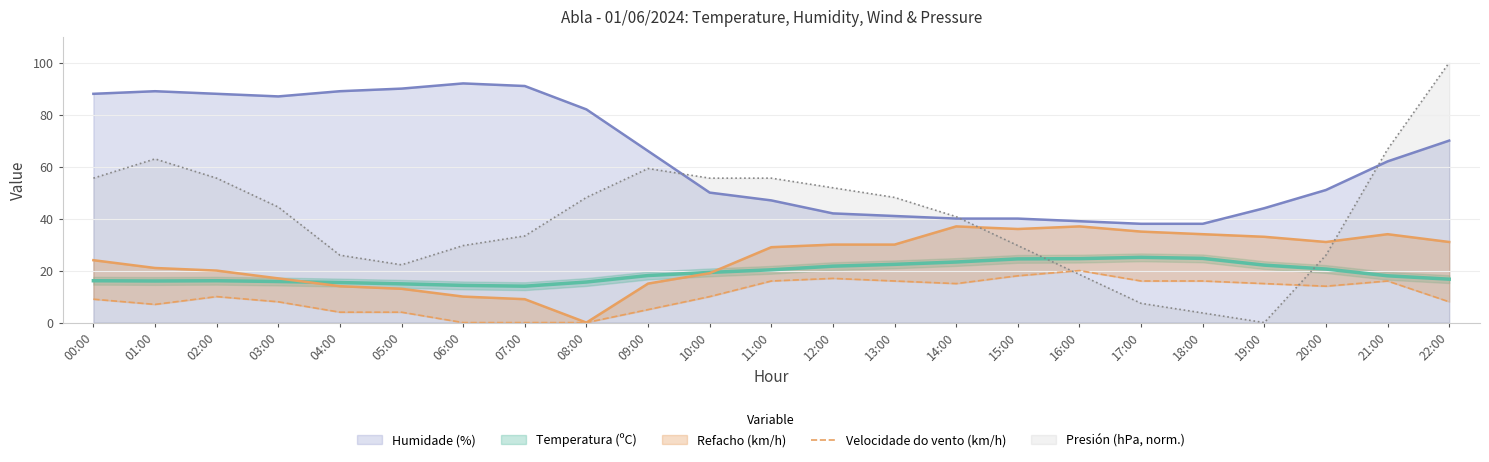

True or false: Presión (hPa, norm.) has a value of 29.6 at 06:00.

True